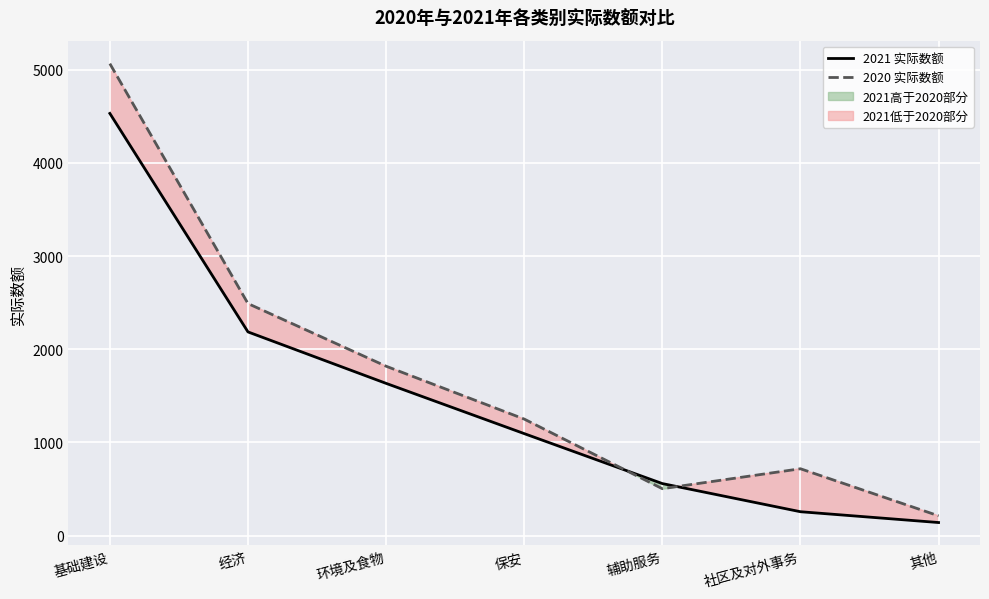

Is it true that 2021 实际数额 equals 2893 at 环境及食物?

False